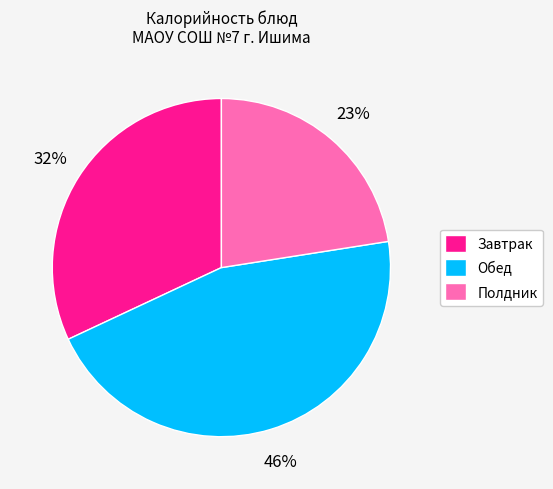

The Обед slice represents 46% of the pie. True or false?

True